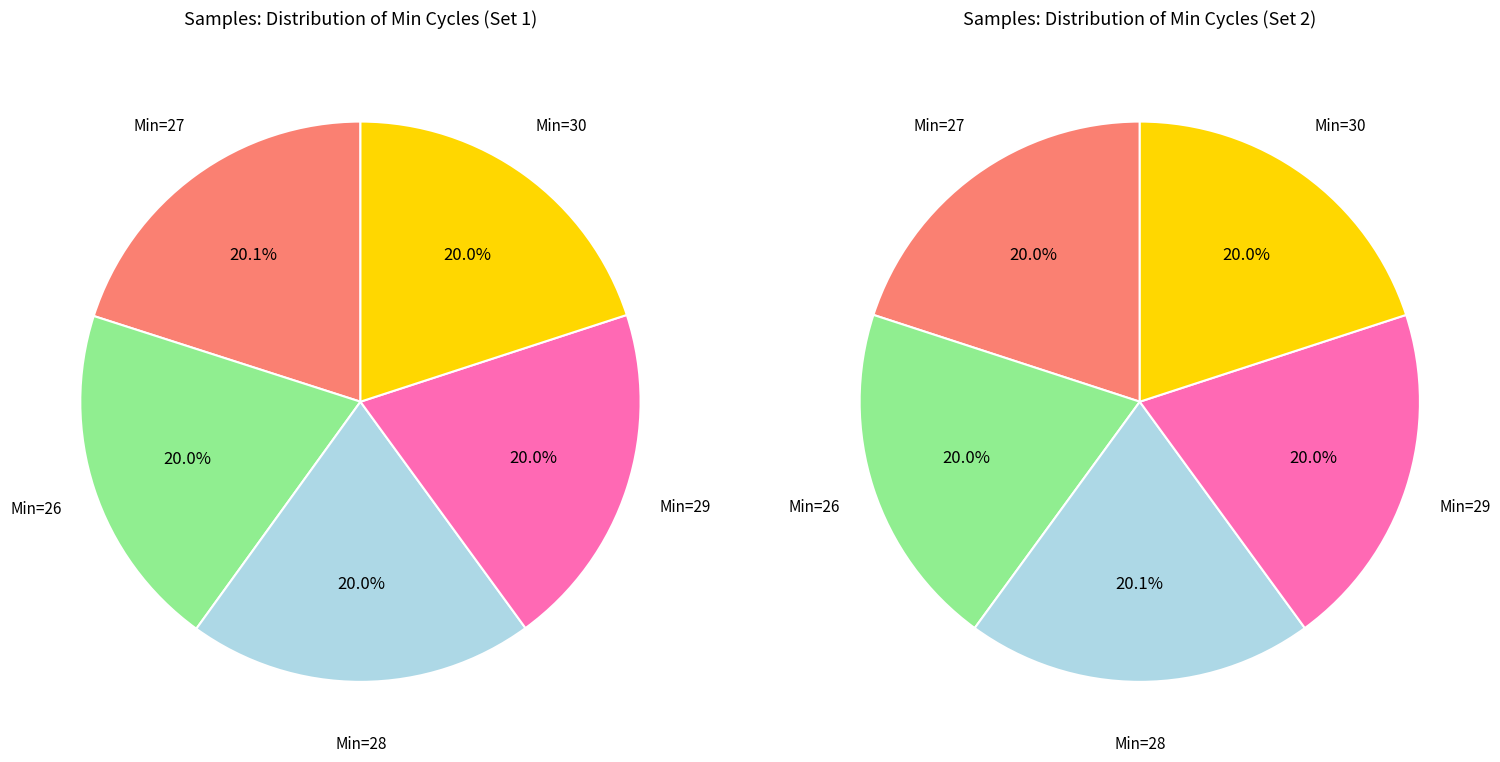

Does Min_cycle=26 account for over 50% of the chart?

No